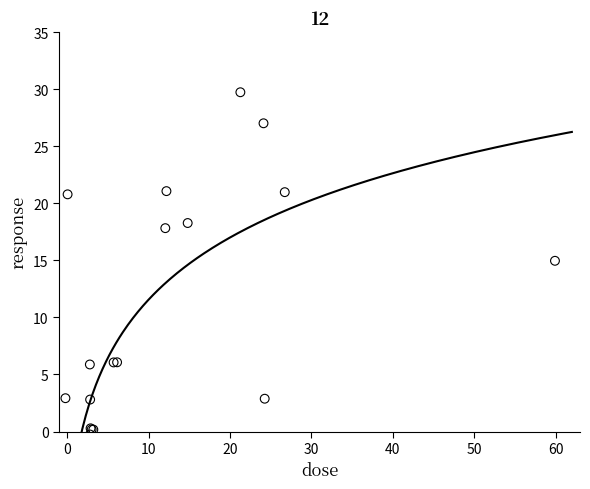

What Y value in the scatter plot is closest to 14?

15.0